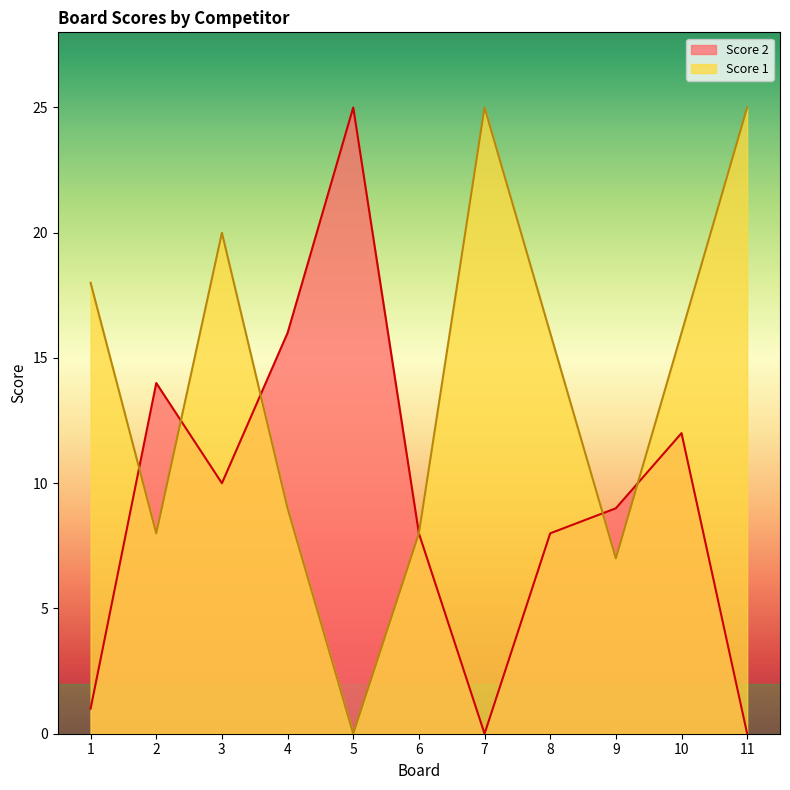

Reading left to right, list all the values displayed in this chart.

Score 2: 1=1	2=14	3=10	4=16	5=25	6=8	7=0	8=8	9=9	10=12	11=0
Score 1: 1=18	2=8	3=20	4=9	5=0	6=8	7=25	8=16	9=7	10=16	11=25